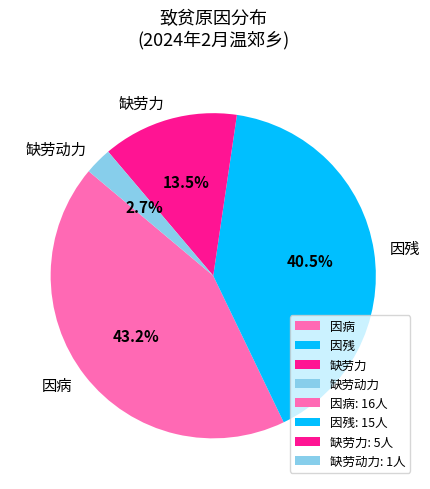

How much of the chart is everything except 因残?

59.5%